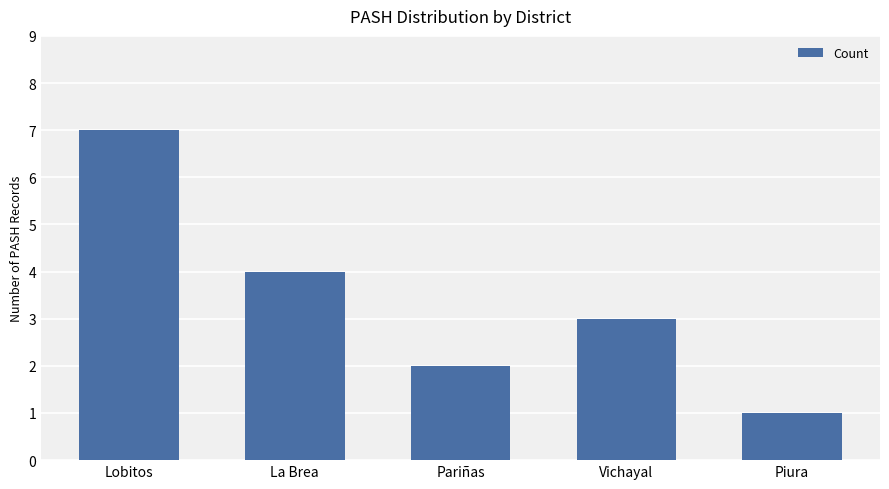

The chart shows a value of 4 at La Brea. True or false?

True